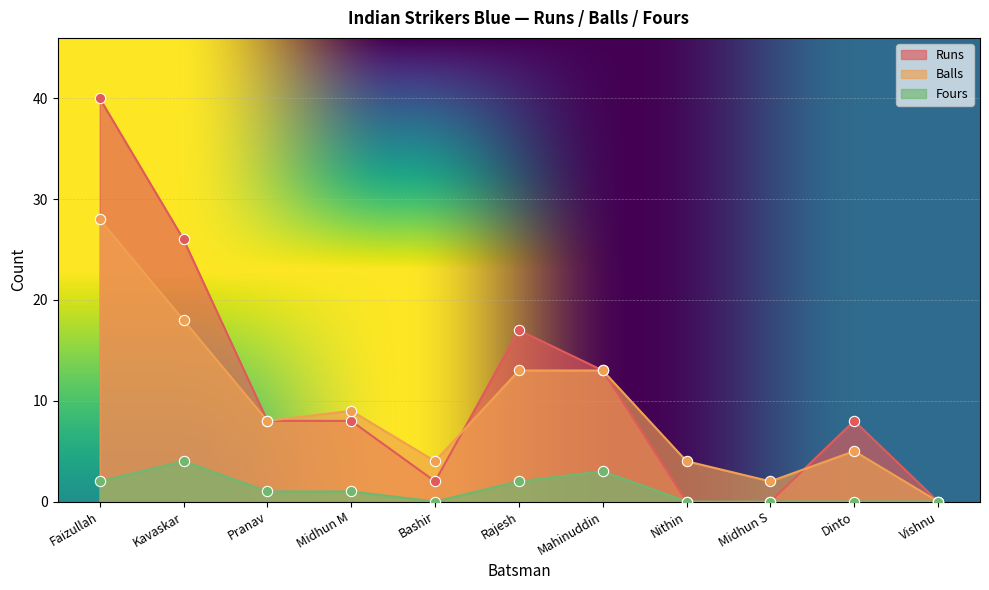

Which series has the largest total across all categories?

Runs